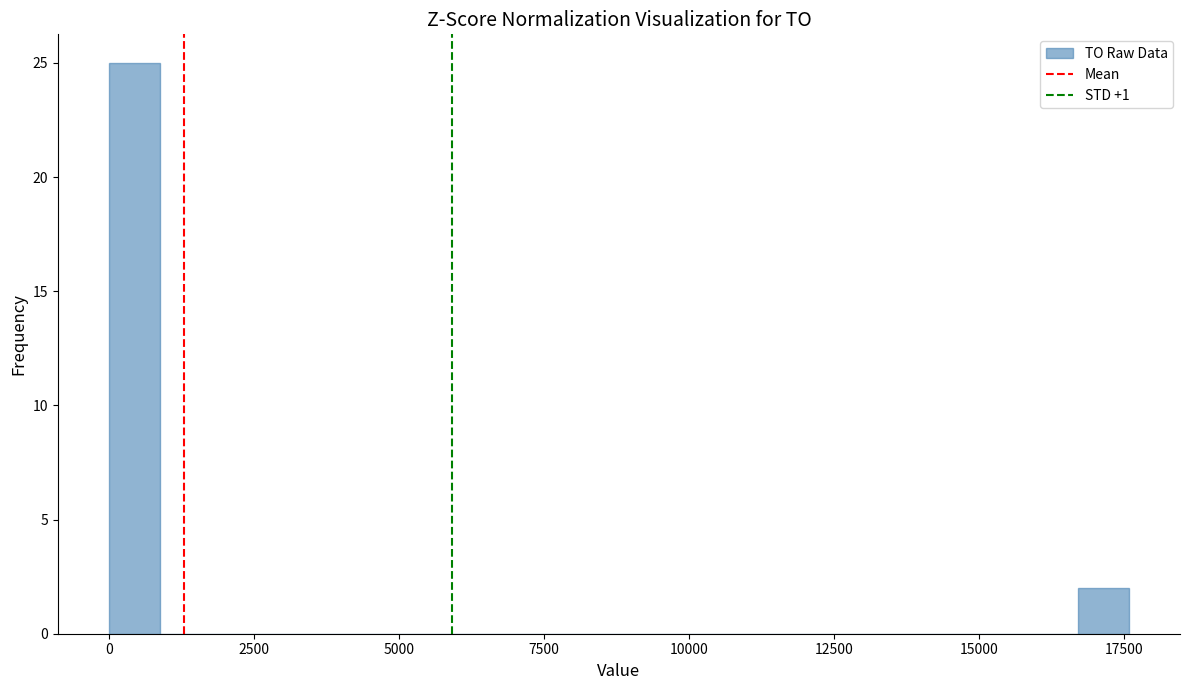

Around what value on the x-axis is the tallest bar? Give the approximate position of its centre, as read against the axis.

500